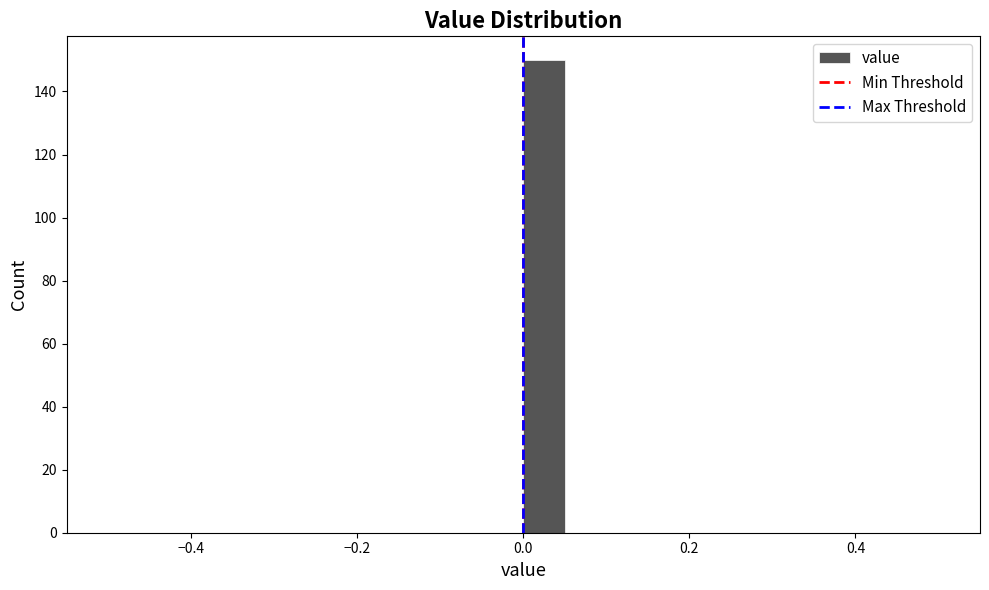

Read against the x-axis, roughly where is the centre of the tallest bar?

0.02